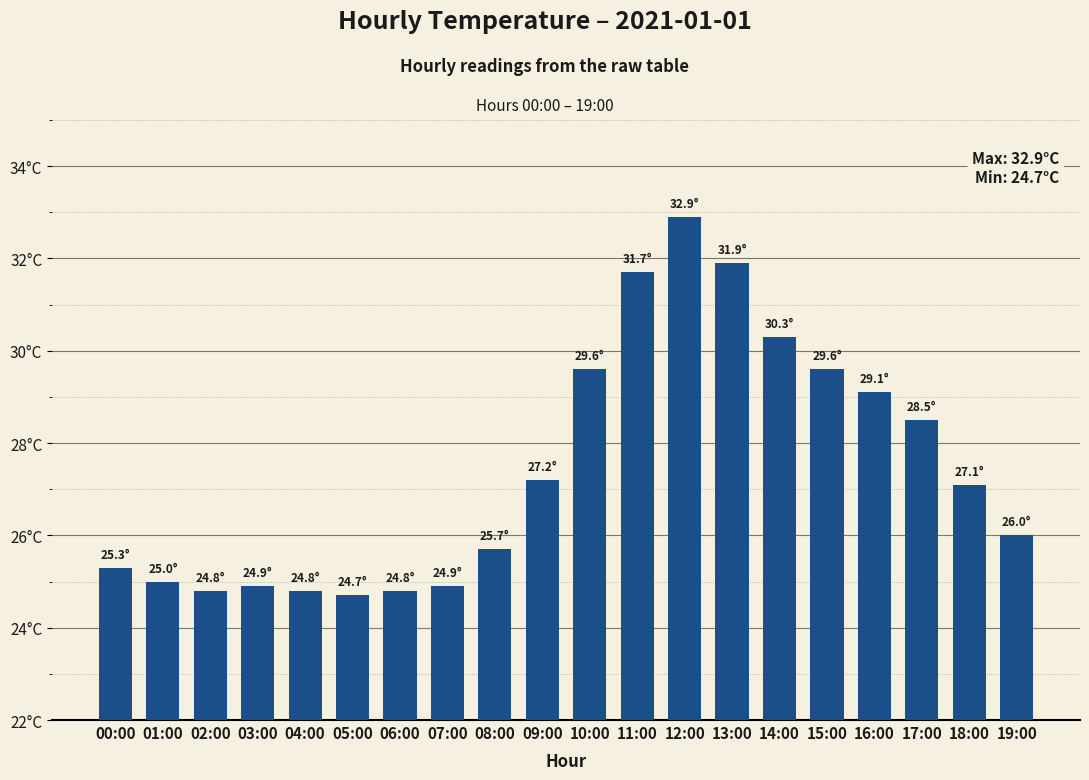

List the labels in order of value, smallest first.

05:00, 02:00, 04:00, 06:00, 03:00, 07:00, 01:00, 00:00, 08:00, 19:00, 18:00, 09:00, 17:00, 16:00, 10:00, 15:00, 14:00, 11:00, 13:00, 12:00